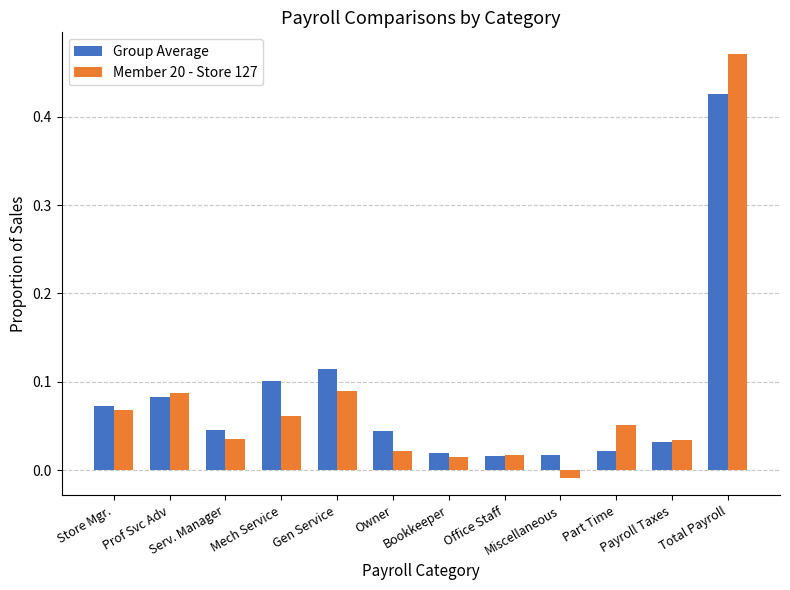

What is the sum of all Member 20 - Store 127 values?

0.9